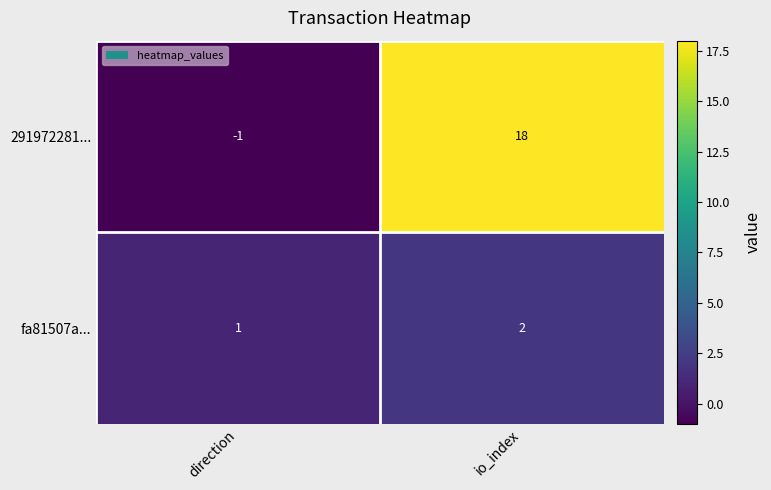

How many data points in 291972281... are less than 18?

1